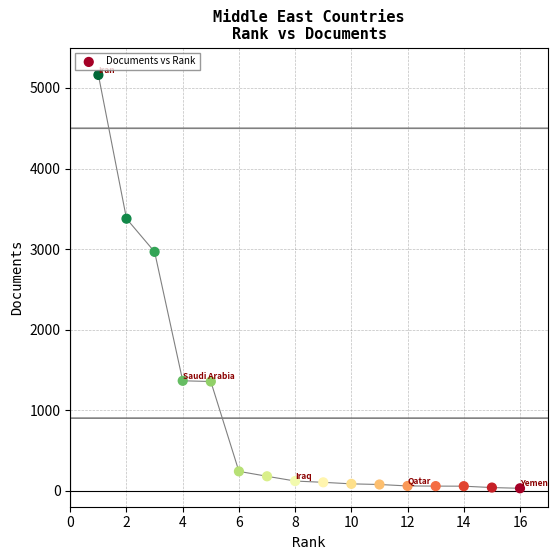

What is the range of Y values (max minus min)?

5133